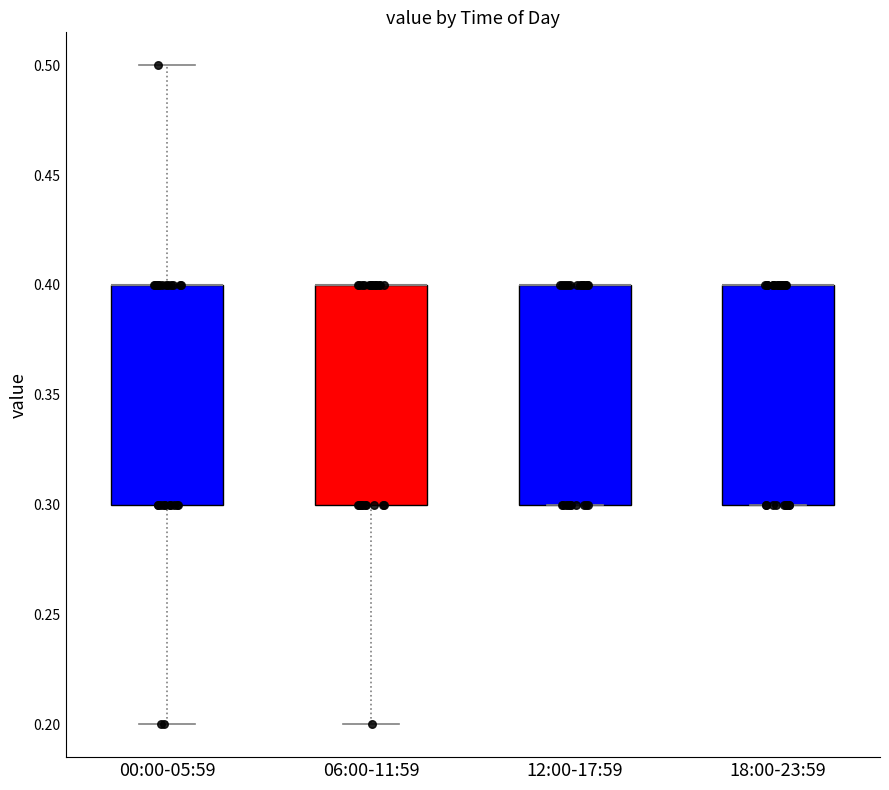

Where is the lower edge of the box for 18:00-23:59 on the y-axis? The values are not printed on the chart, so give them approximately, as read against the axis.

0.3